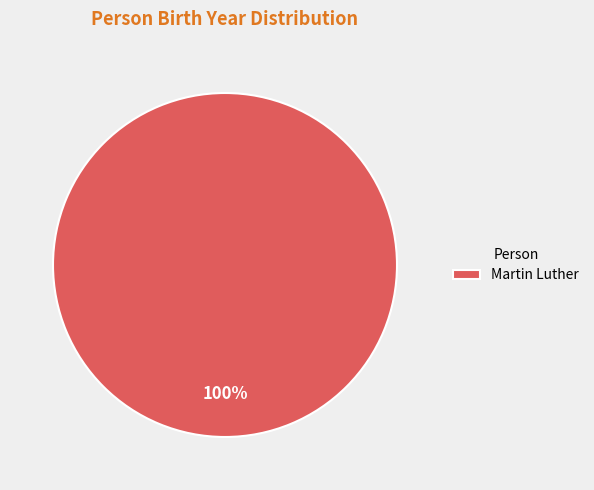

Rank the categories by value from lowest to highest.

Martin Luther